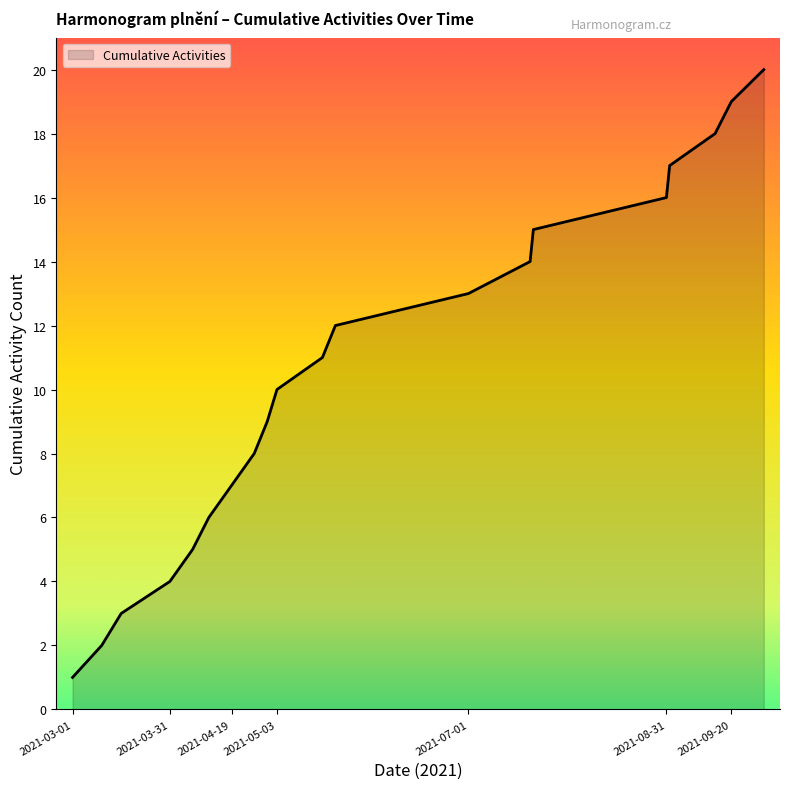

Reading left to right, list all the values displayed in this chart.

1	2	3	4	5	6	7	8	9	10	11	12	13	14	15	16	17	18	19	20